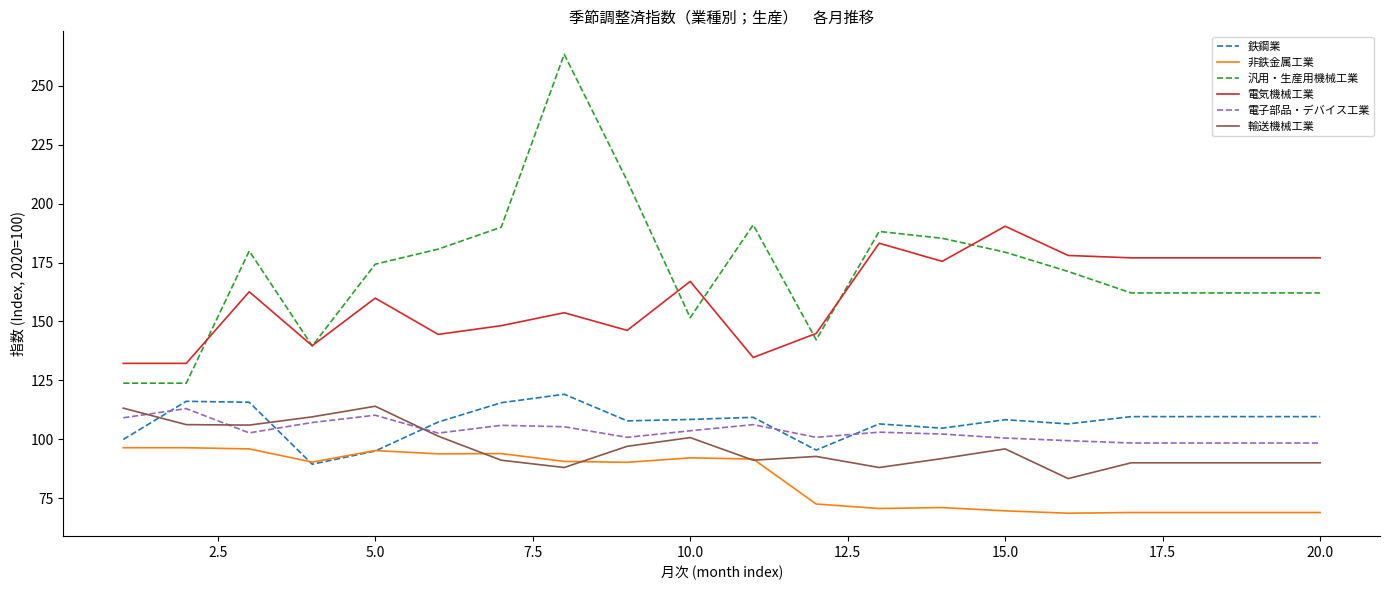

Which series has the widest spread of values?

汎用・生産用機械工業